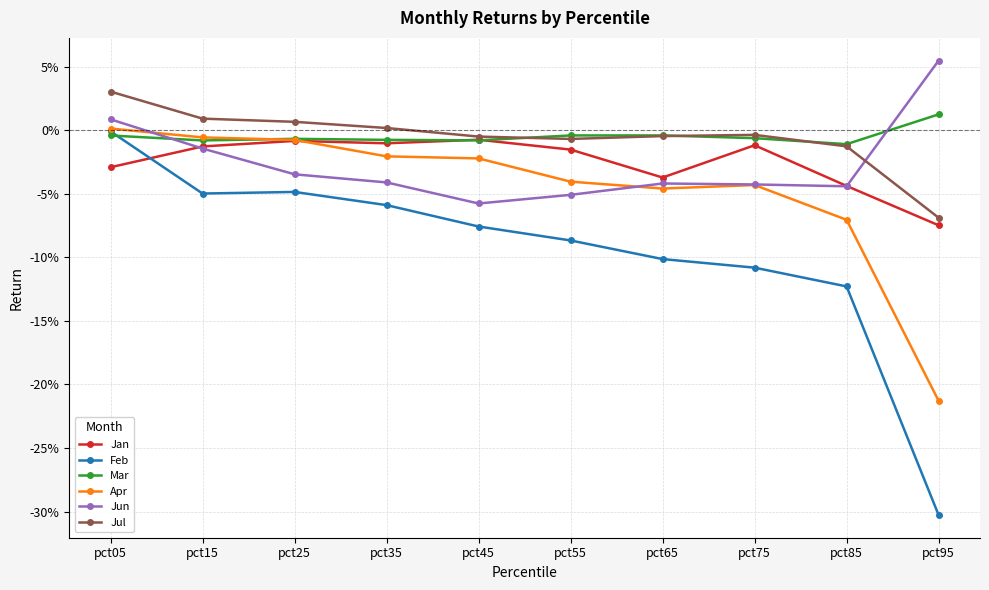

What are all the series names shown in the legend?

Jan, Feb, Mar, Apr, Jun, Jul